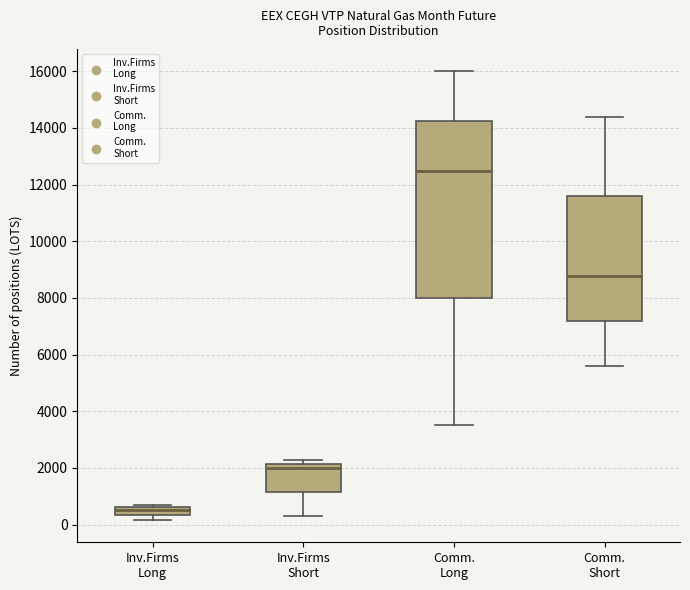

Which box's median line is the lowest?

Inv.Firms Long